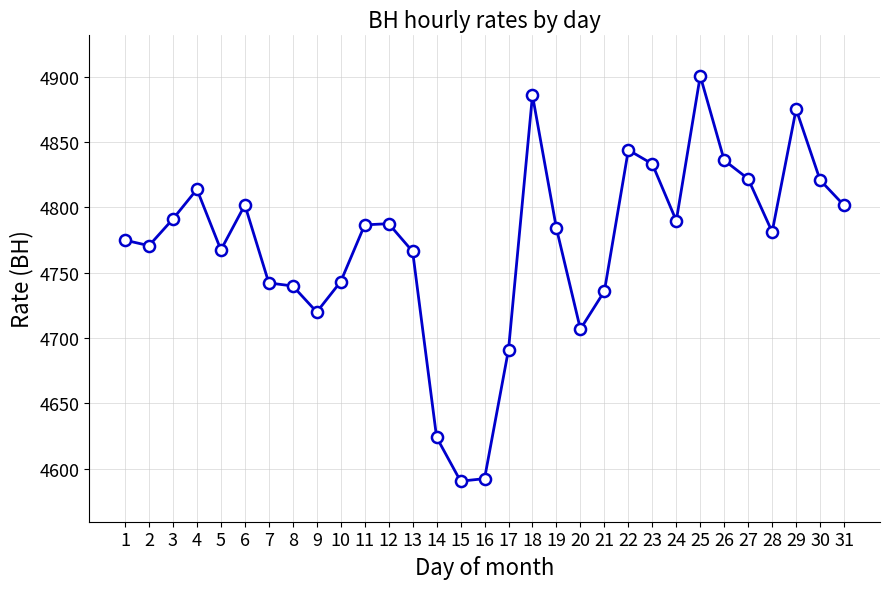

Does the chart display data point markers on the line(s)?

Yes